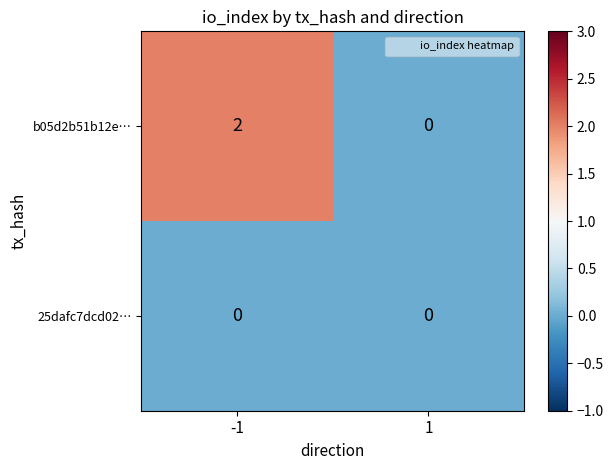

How many series are shown in this chart?

2